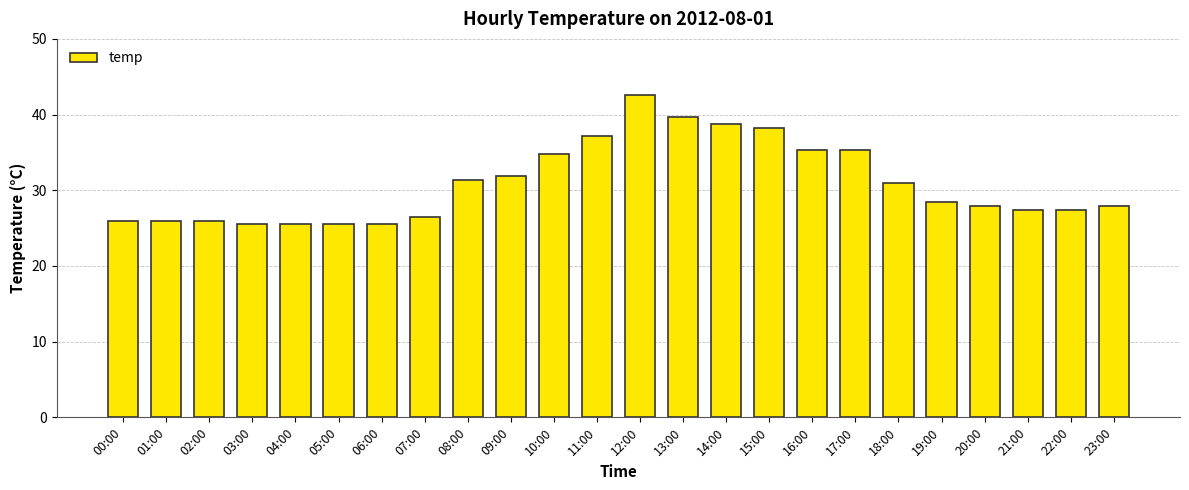

Reading right to left, list all the values displayed in this chart.

27.9	27.4	27.4	27.9	28.4	30.9	35.3	35.3	38.2	38.7	39.7	42.6	37.2	34.8	31.9	31.4	26.5	25.5	25.5	25.5	25.5	26.0	26.0	26.0